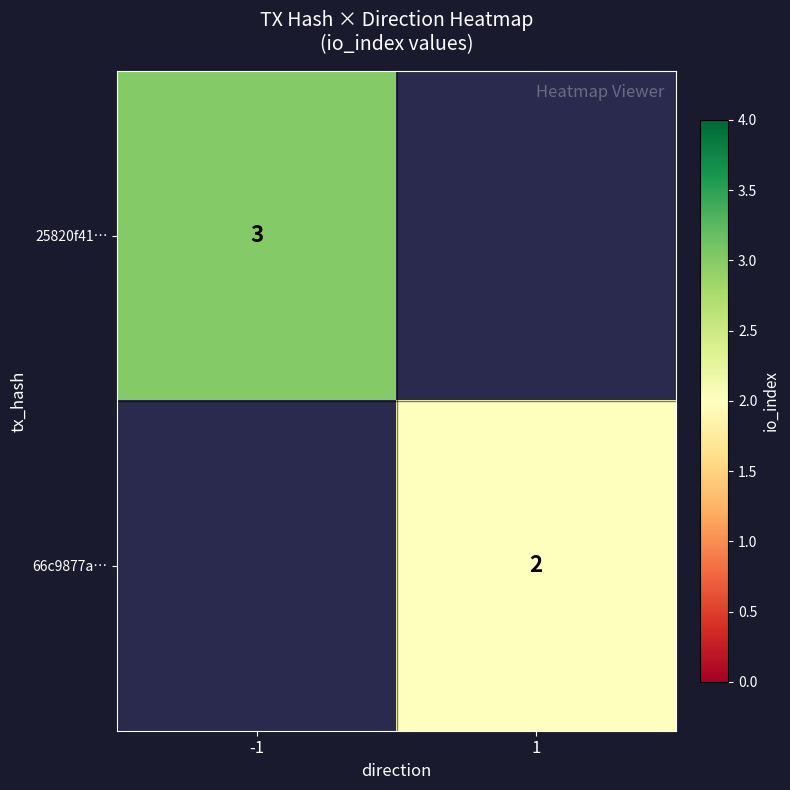

The value of 66c9877a… at 1 is 2. True or false?

True